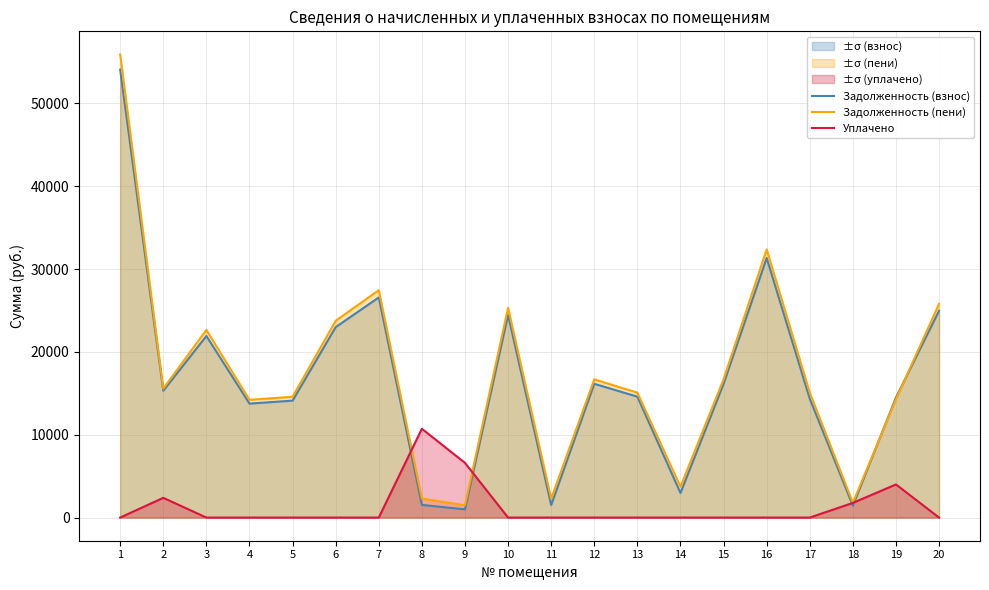

What is the maximum value for Задолженность (взнос)?

54090.2